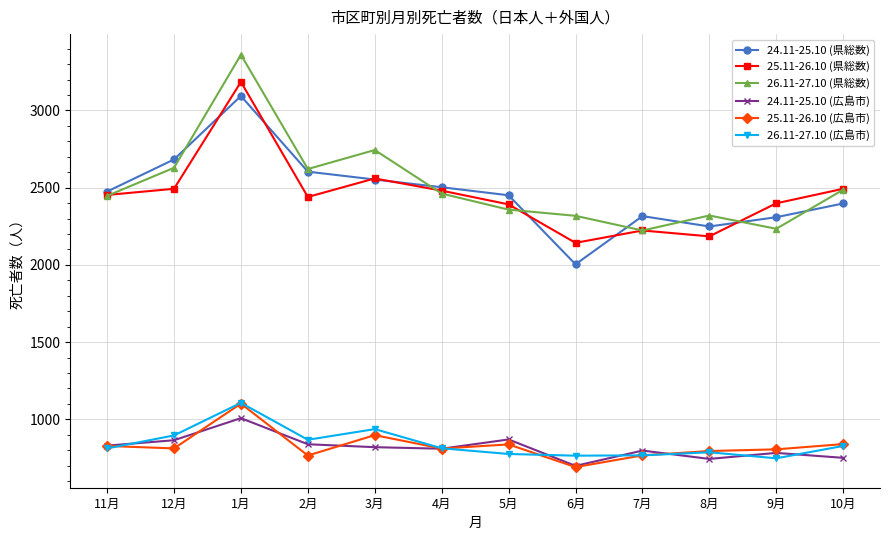

What is the lowest value of the 26.11-27.10 (県総数) series?

2223